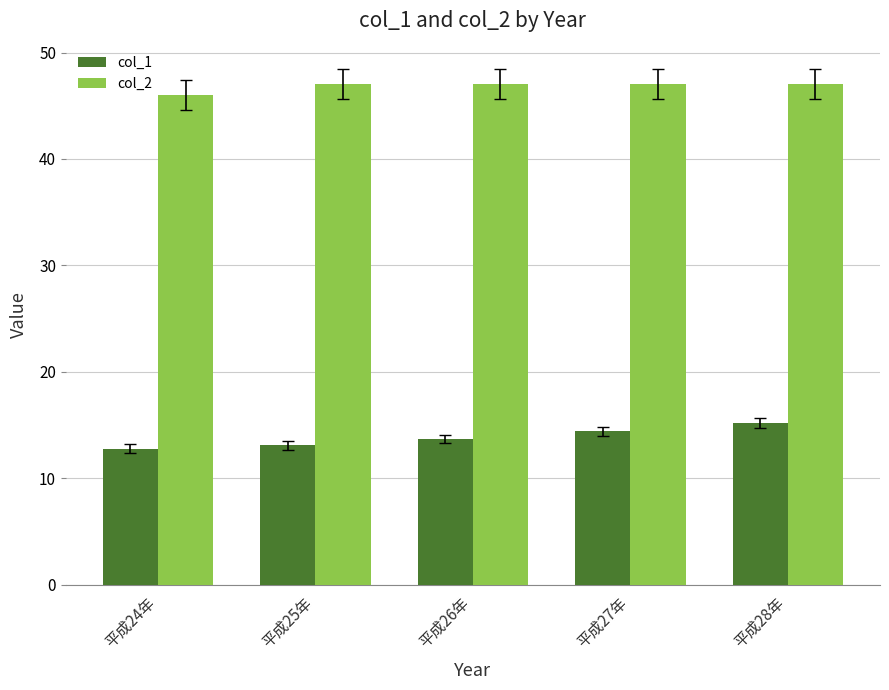

Which series has the largest total across all categories?

col_2